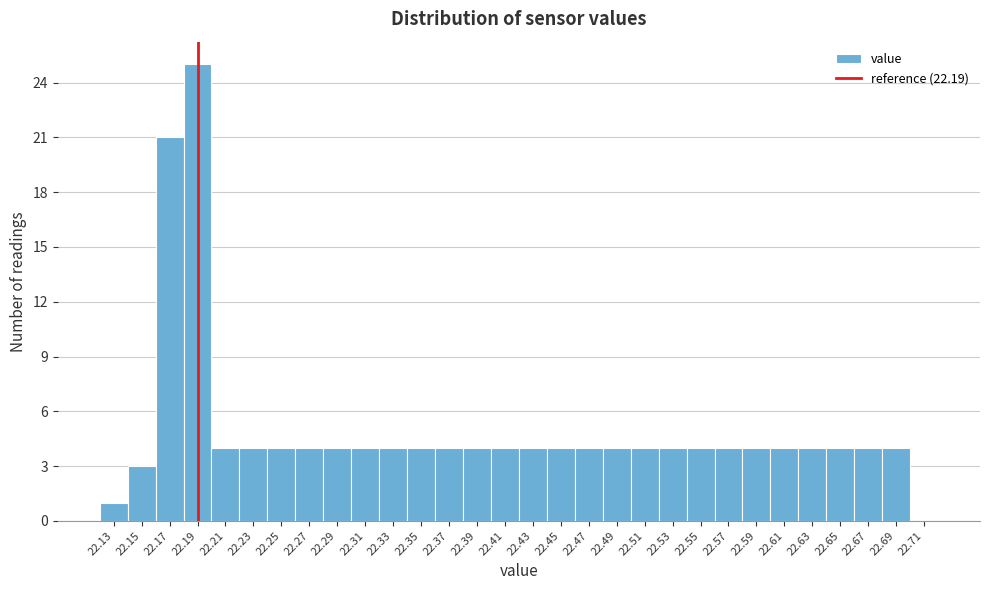

Reading left to right, transcribe this chart: for each bar, give the range it covers on the x-axis and its height. The values are not printed on the chart, so give them approximately, as read against the axis.

22.12 to 22.14: 1
22.14 to 22.16: 3
22.16 to 22.18: 21
22.18 to 22.20: 25
22.20 to 22.22: 4
22.22 to 22.24: 4
22.24 to 22.26: 4
22.26 to 22.28: 4
22.28 to 22.30: 4
22.30 to 22.32: 4
22.32 to 22.34: 4
22.34 to 22.36: 4
22.36 to 22.38: 4
22.38 to 22.40: 4
22.40 to 22.42: 4
22.42 to 22.44: 4
22.44 to 22.46: 4
22.46 to 22.48: 4
22.48 to 22.50: 4
22.50 to 22.52: 4
22.52 to 22.54: 4
22.54 to 22.56: 4
22.56 to 22.58: 4
22.58 to 22.60: 4
22.60 to 22.62: 4
22.62 to 22.64: 4
22.64 to 22.66: 4
22.66 to 22.68: 4
22.68 to 22.70: 4
22.70 to 22.72: 0